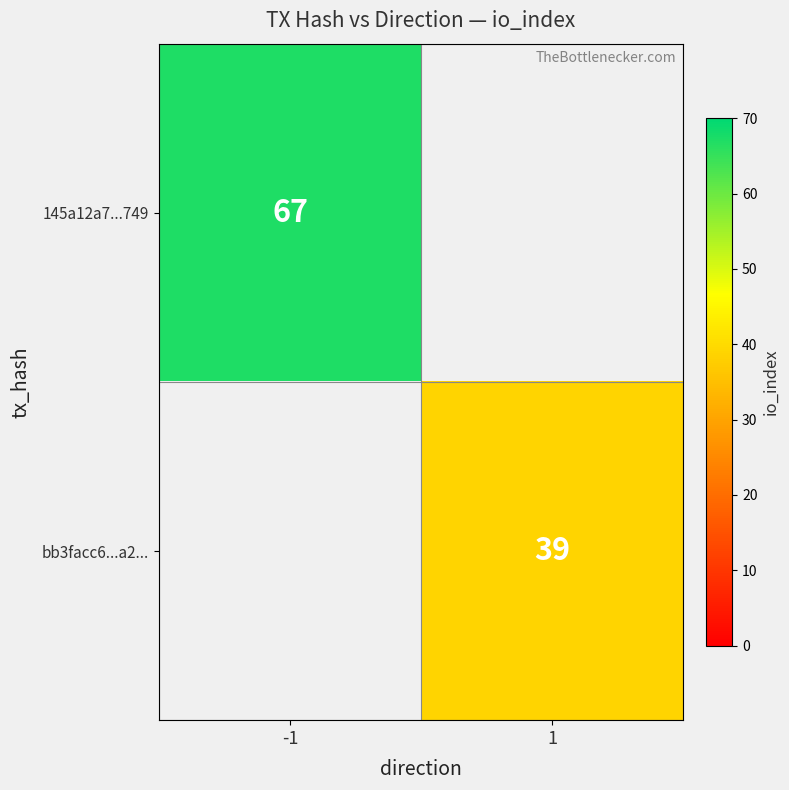

The bb3facc6...a2... series shows 64 at 1. True or false?

False